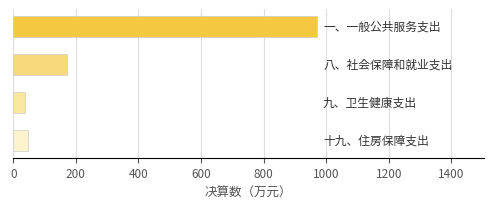

What is the greatest value displayed?

970.4